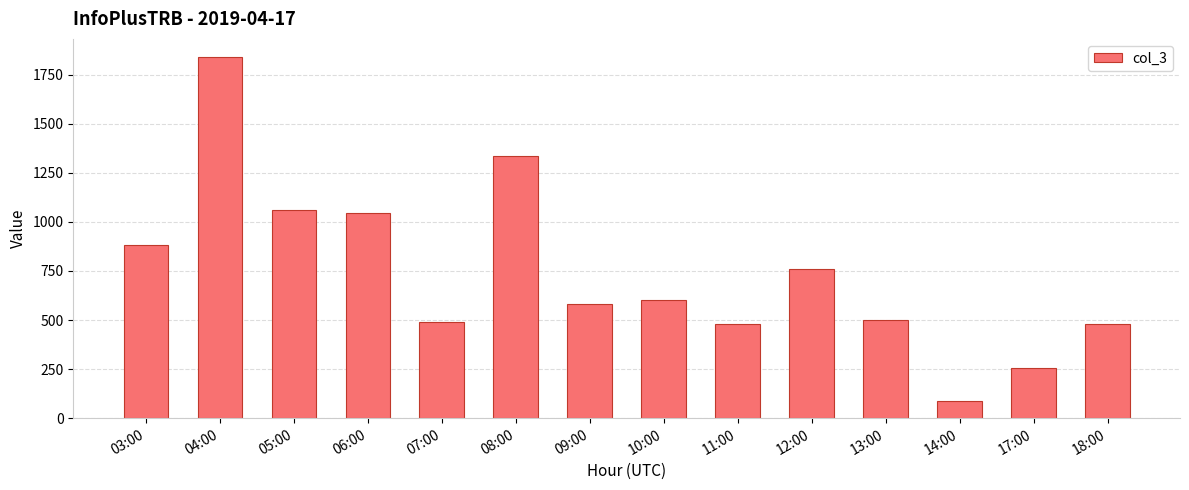

Which label corresponds to the smallest value in the chart?

14:00